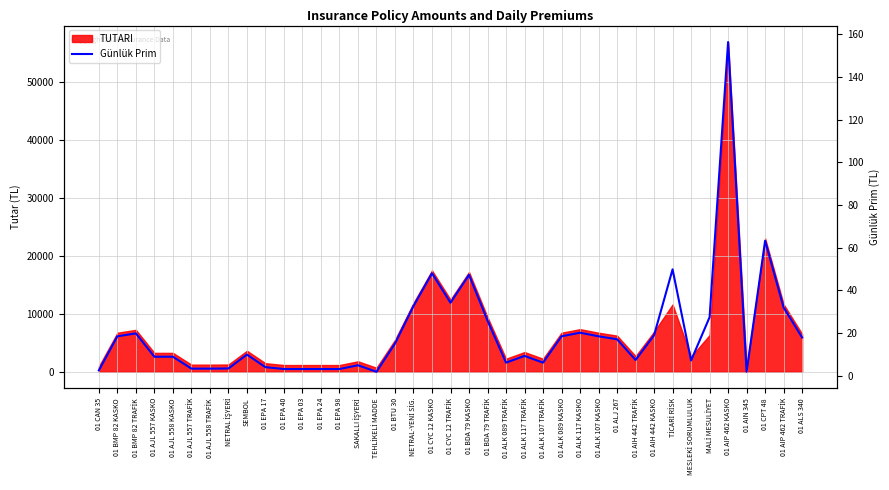

True or false: the data shows 5.0 at SAKALLI İŞYERİ.

True